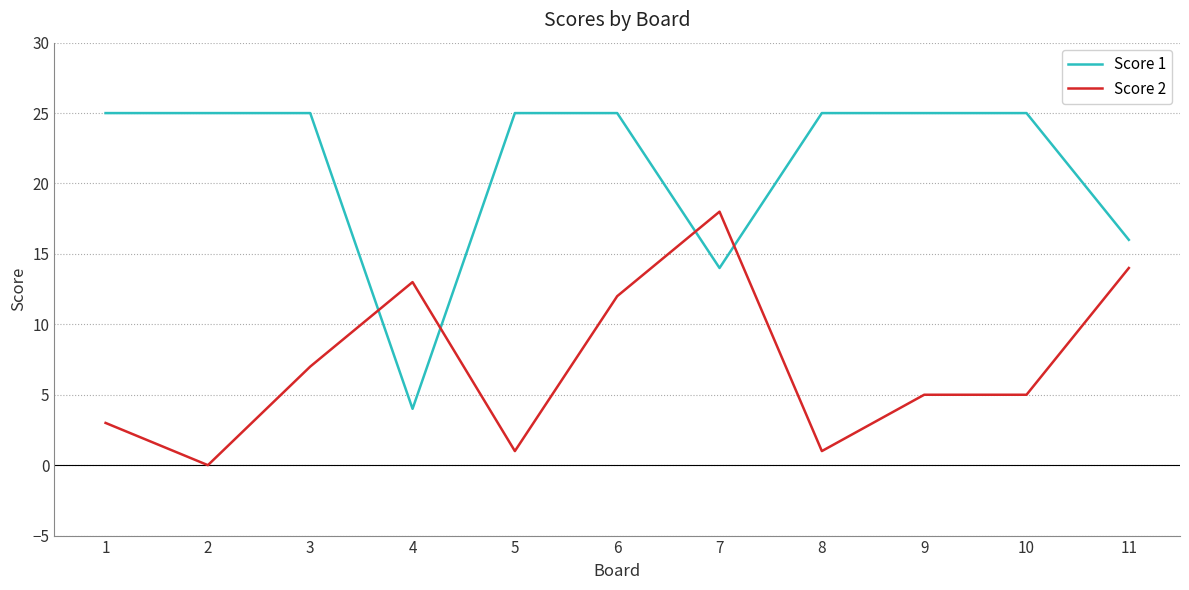

What are all the series names shown in the legend?

Score 1, Score 2